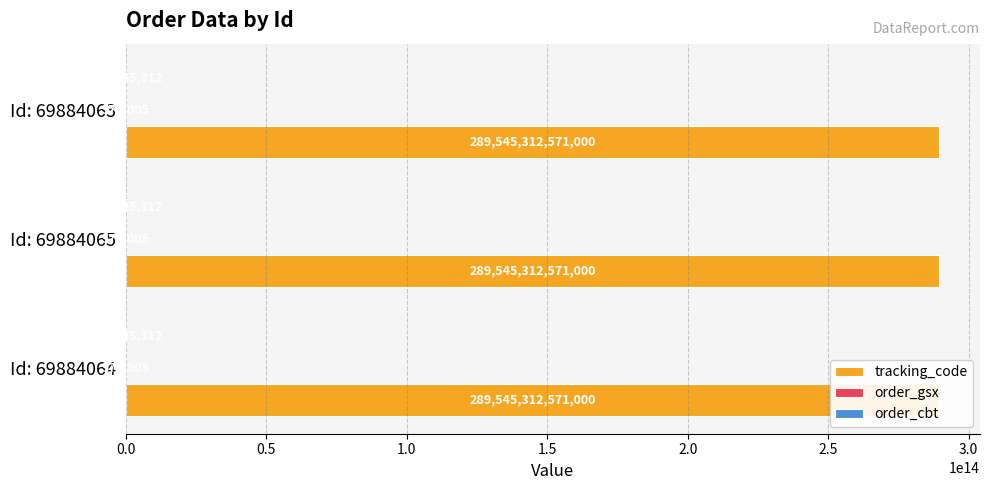

What is the sum of all order_gsx values?

1713015